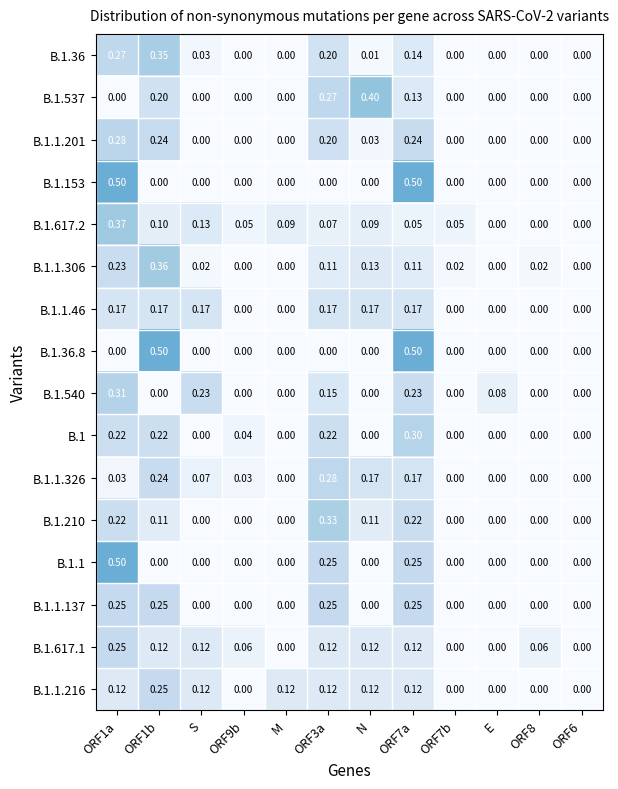

Is the value of B.1.1 at ORF7a greater than the value of B.1.617.1 at ORF7b?

Yes